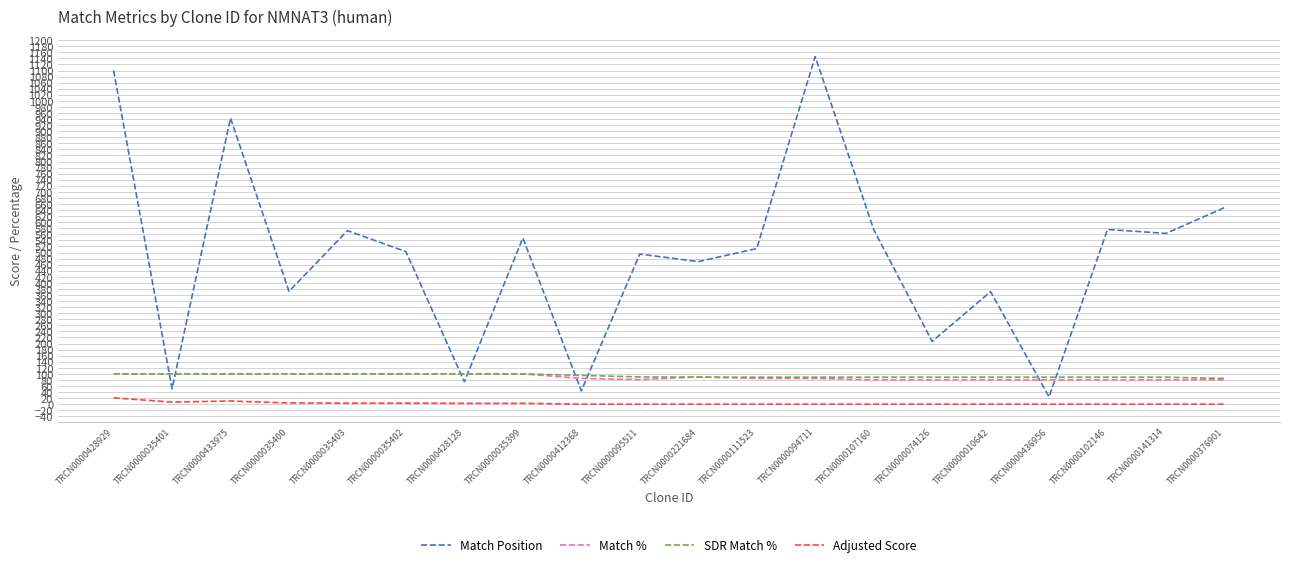

Is the value of Match % at TRCN0000111523 greater than the value of Adjusted Score at TRCN0000141314?

Yes